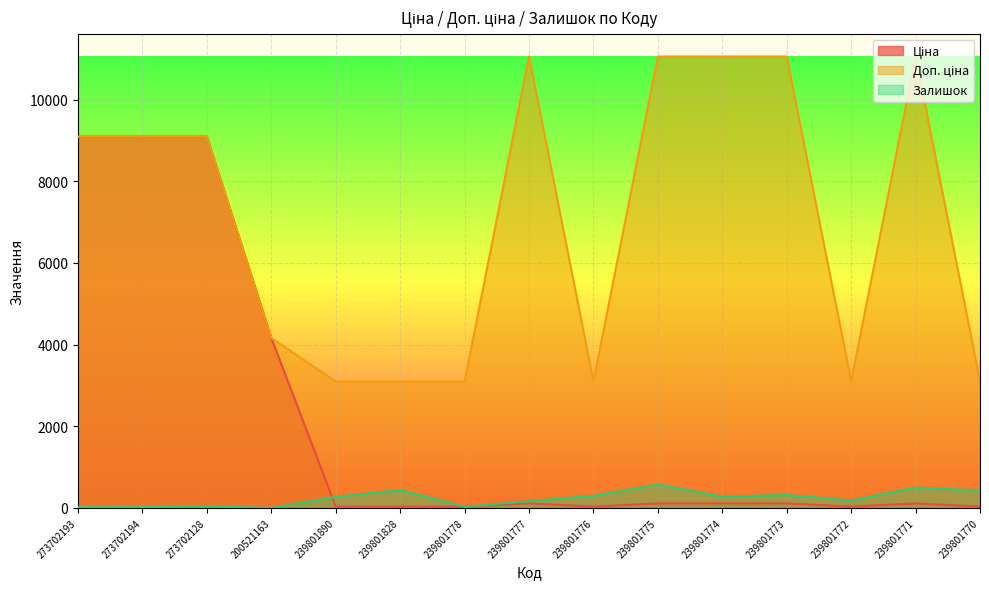

What is the difference between the highest and lowest values at 239801777?

10944.5